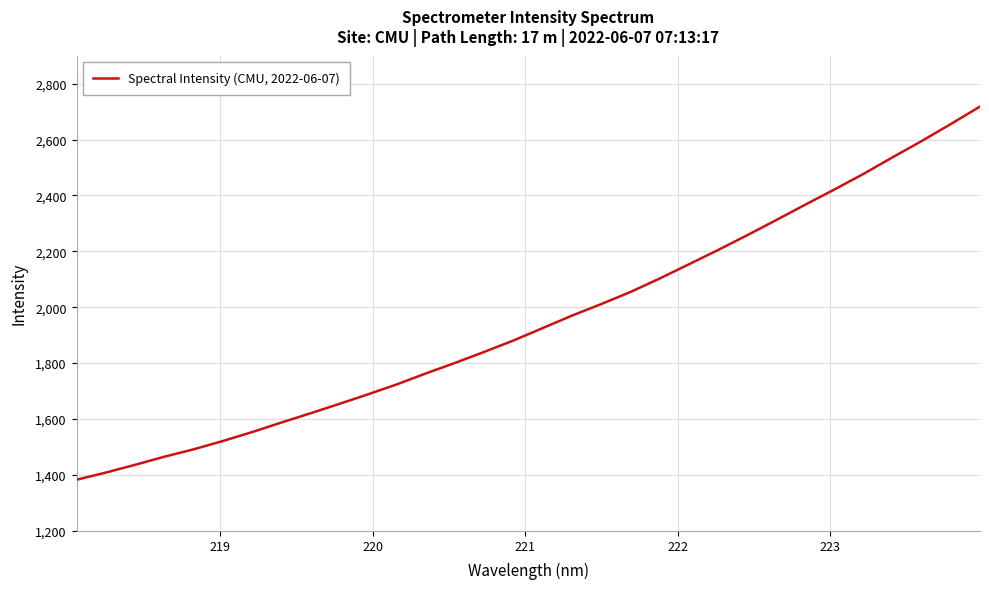

What is the smallest value displayed?

1382.6